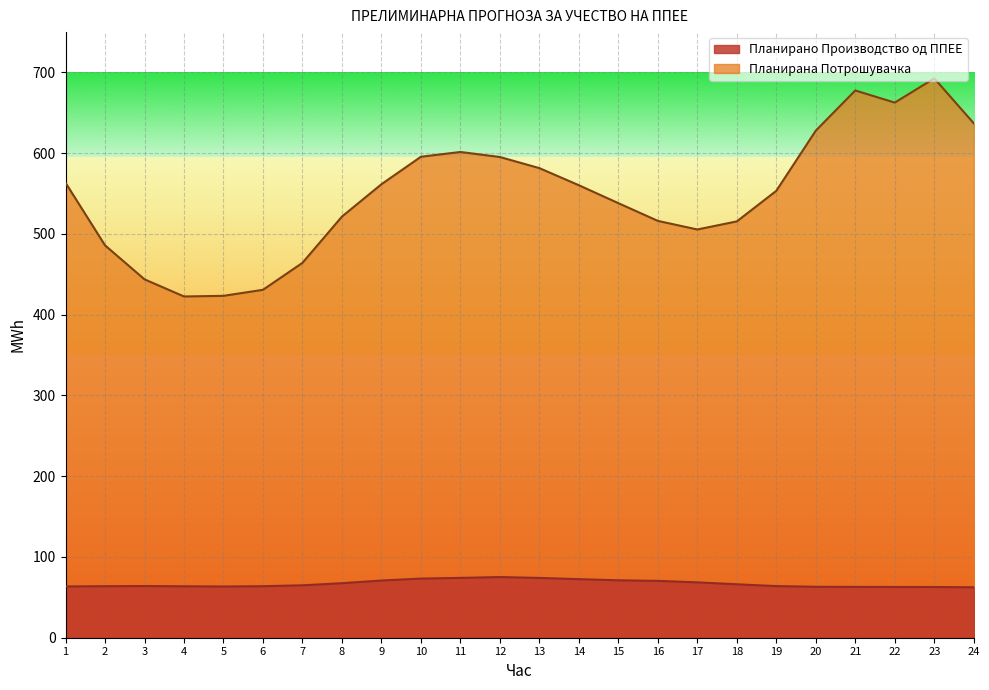

True or false: Планирано Производство од ППЕЕ and Планирана Потрошувачка intersect in this chart.

False